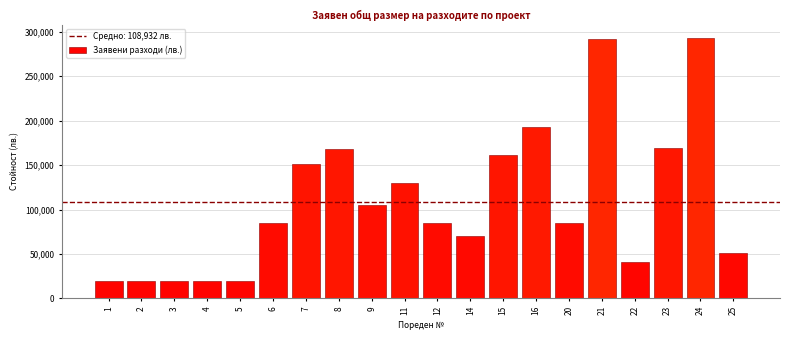

What is the minimum value shown in the chart?

19557.8